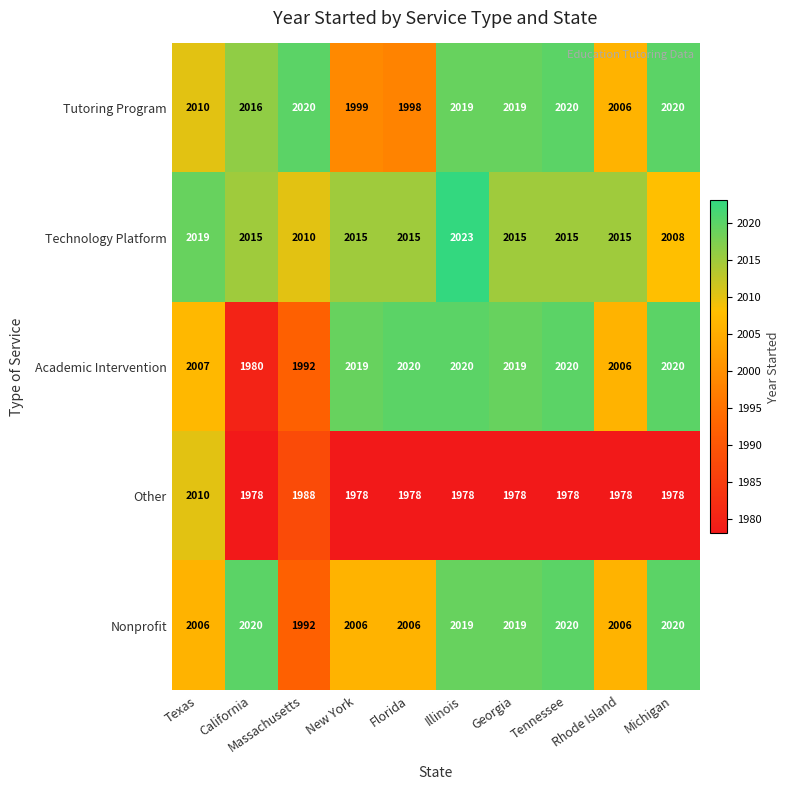

Which category has the lowest value in the Tutoring Program series?

Florida